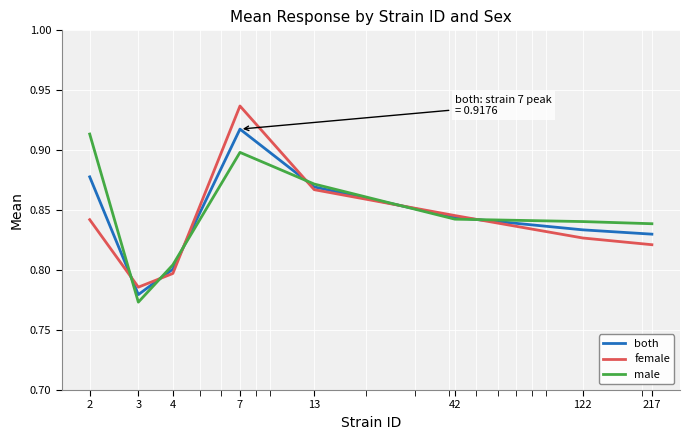

Does the chart display data point markers on the line(s)?

No